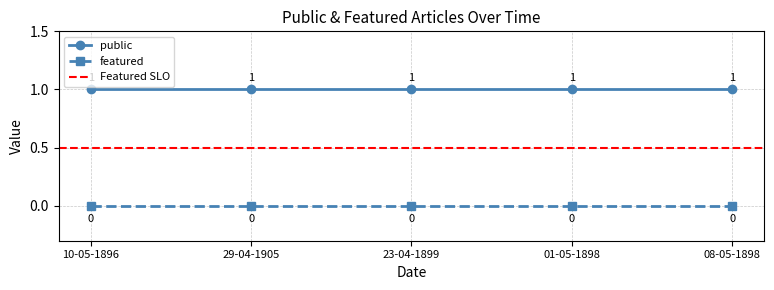

What is the greatest value displayed?

1